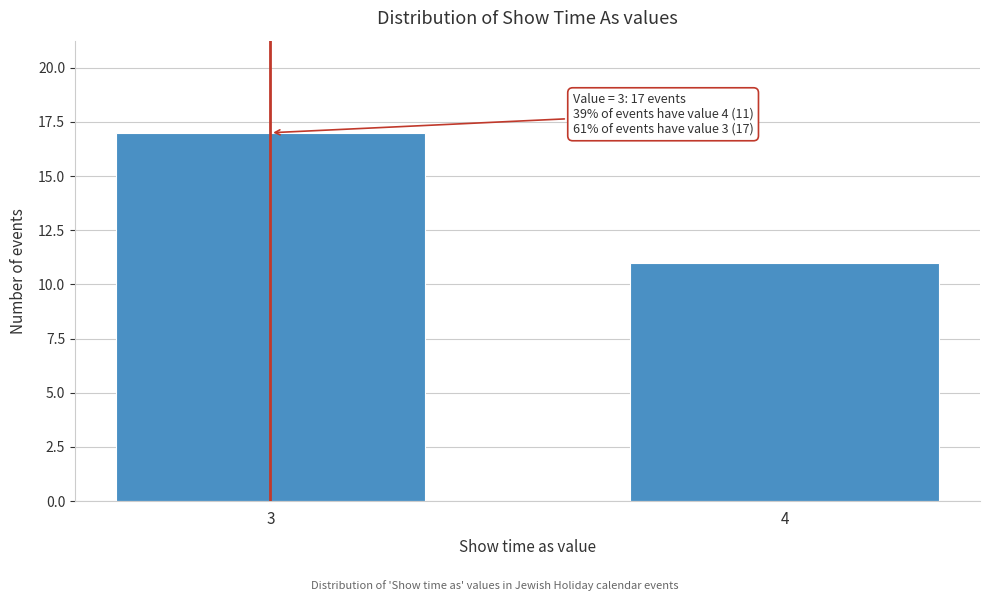

Reading right to left, what are all the values shown in this chart?

4=11	3=17